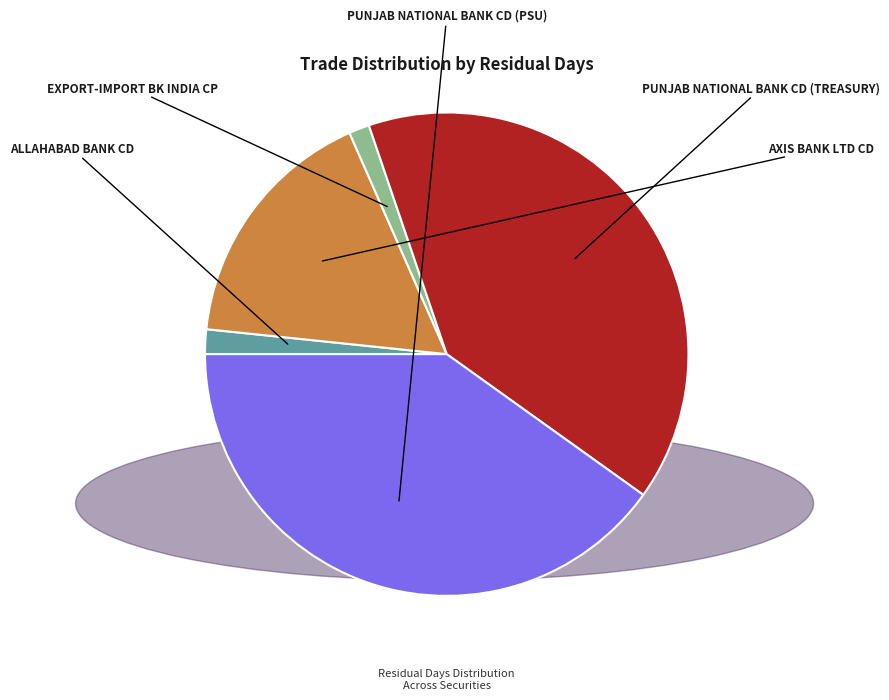

Does any single category account for the majority?

No